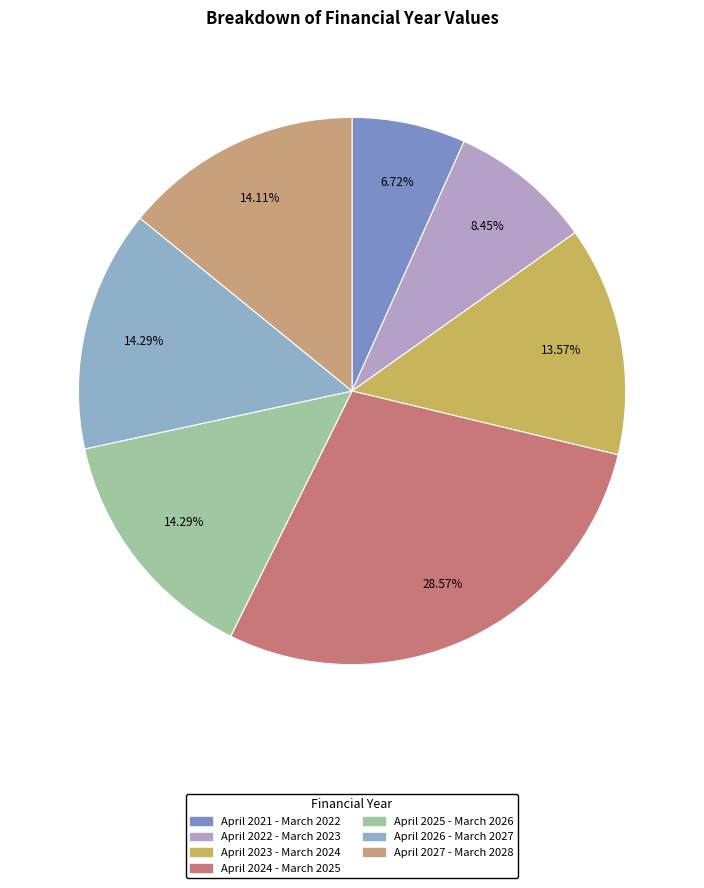

True or false: April 2027 - March 2028 accounts for 26% of the total.

False